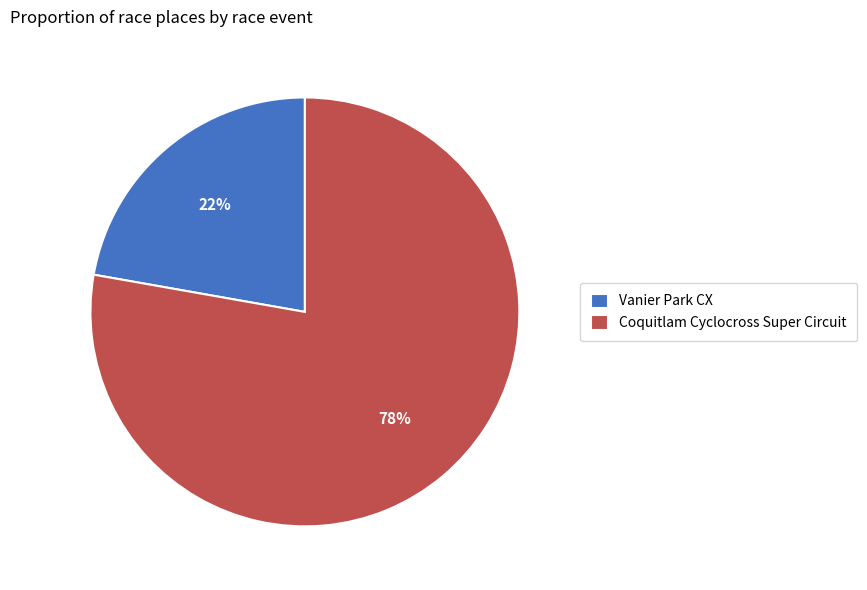

Approximately how many times larger is the value at Vanier Park CX compared to Coquitlam Cyclocross Super Circuit?

0.3